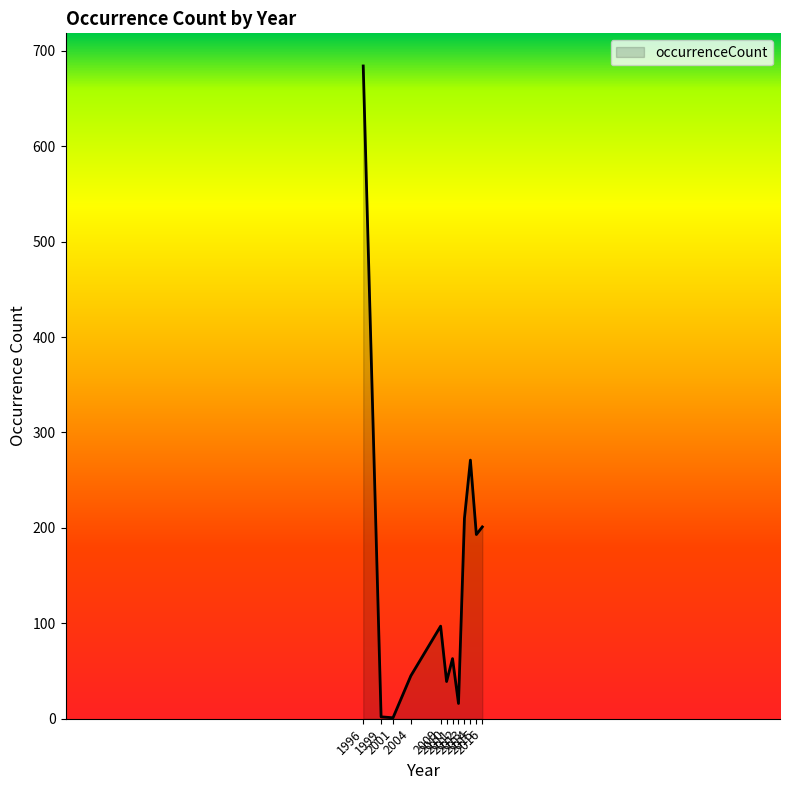

What value does the data have at 1996, to the nearest 10?

680